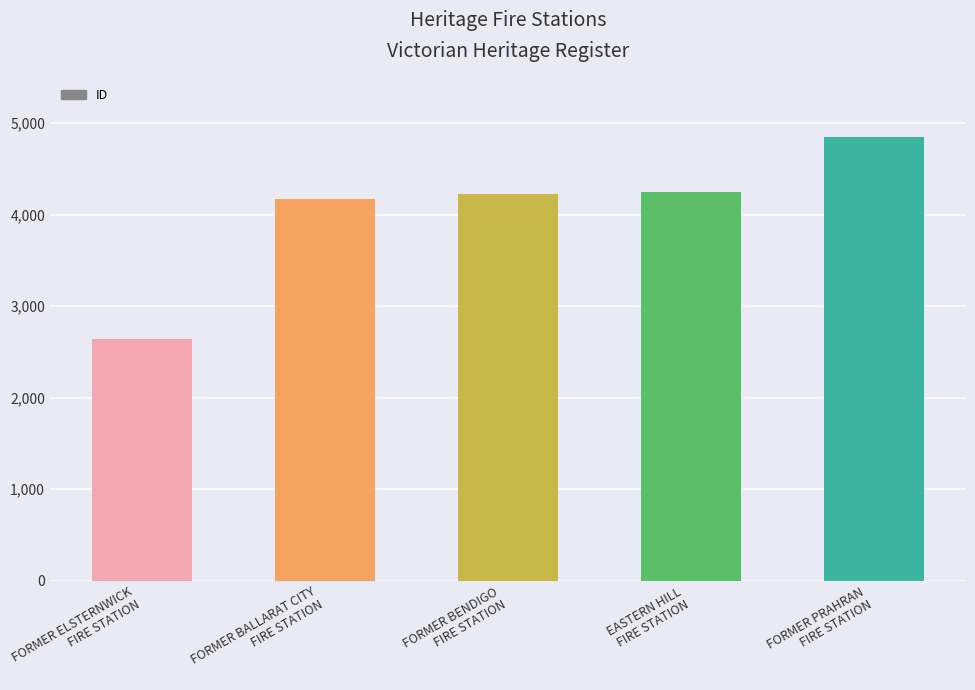

Reading right to left, what are all the values shown in this chart?

FORMER PRAHRAN
FIRE STATION=4847	EASTERN HILL
FIRE STATION=4245	FORMER BENDIGO
FIRE STATION=4221	FORMER BALLARAT CITY
FIRE STATION=4173	FORMER ELSTERNWICK
FIRE STATION=2645